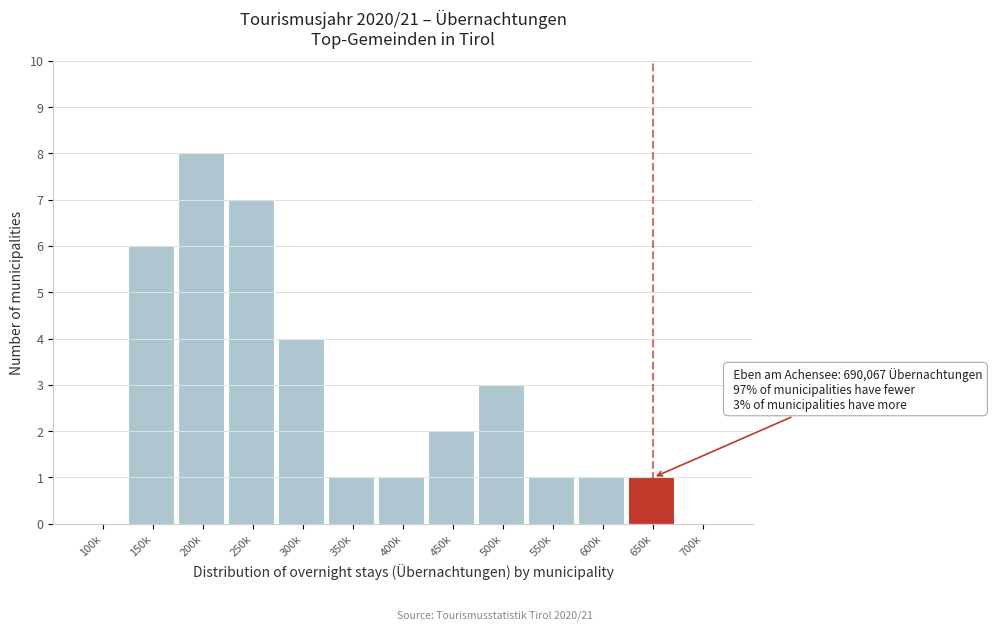

Reading right to left, list all the values displayed in this chart.

700k=0	650k=1	600k=1	550k=1	500k=3	450k=2	400k=1	350k=1	300k=4	250k=7	200k=8	150k=6	100k=0